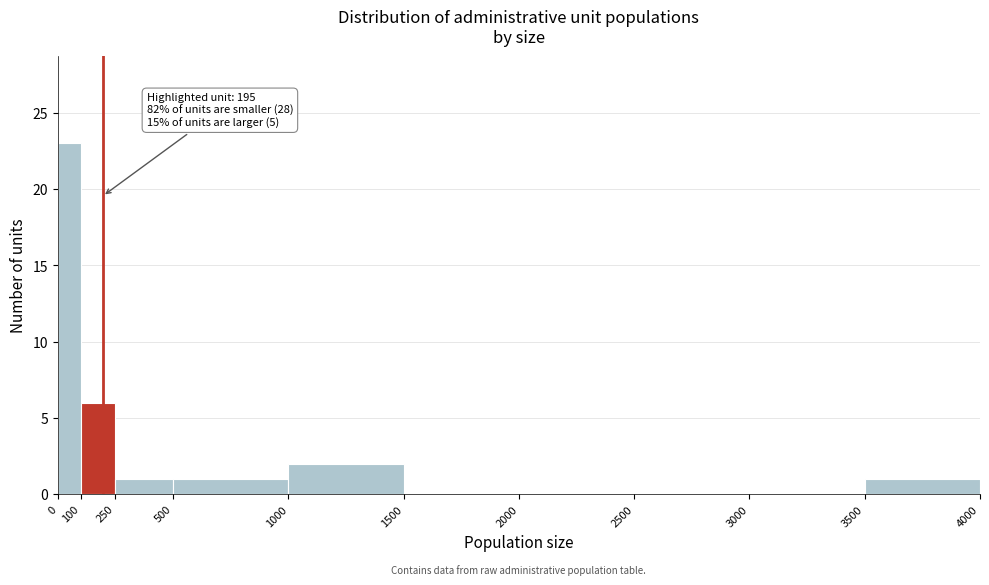

Over which range of the x-axis is the bar tallest?

0 to 100